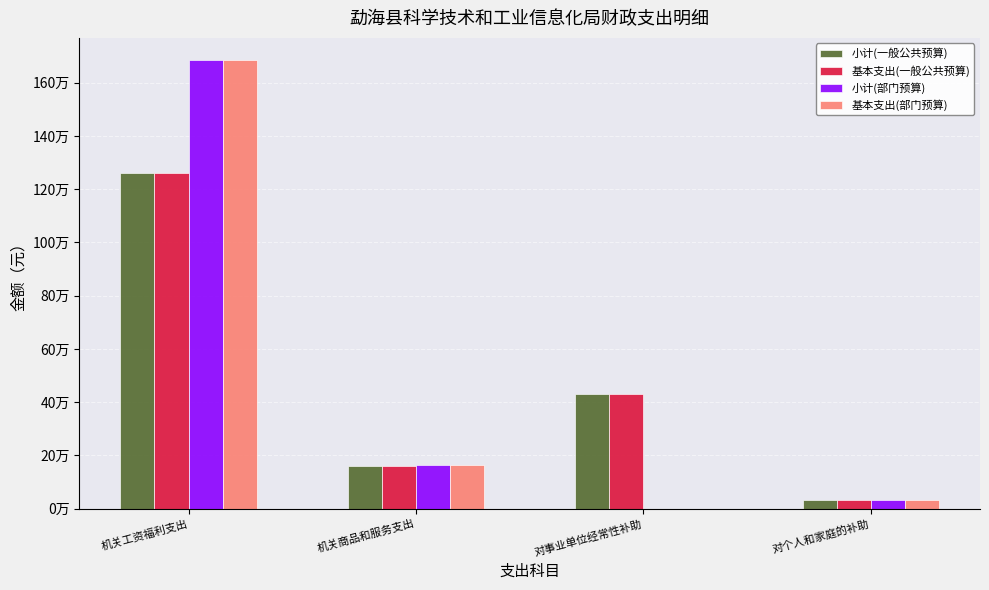

At which label is 基本支出(一般公共预算) closest to 646248?

对事业单位经常性补助